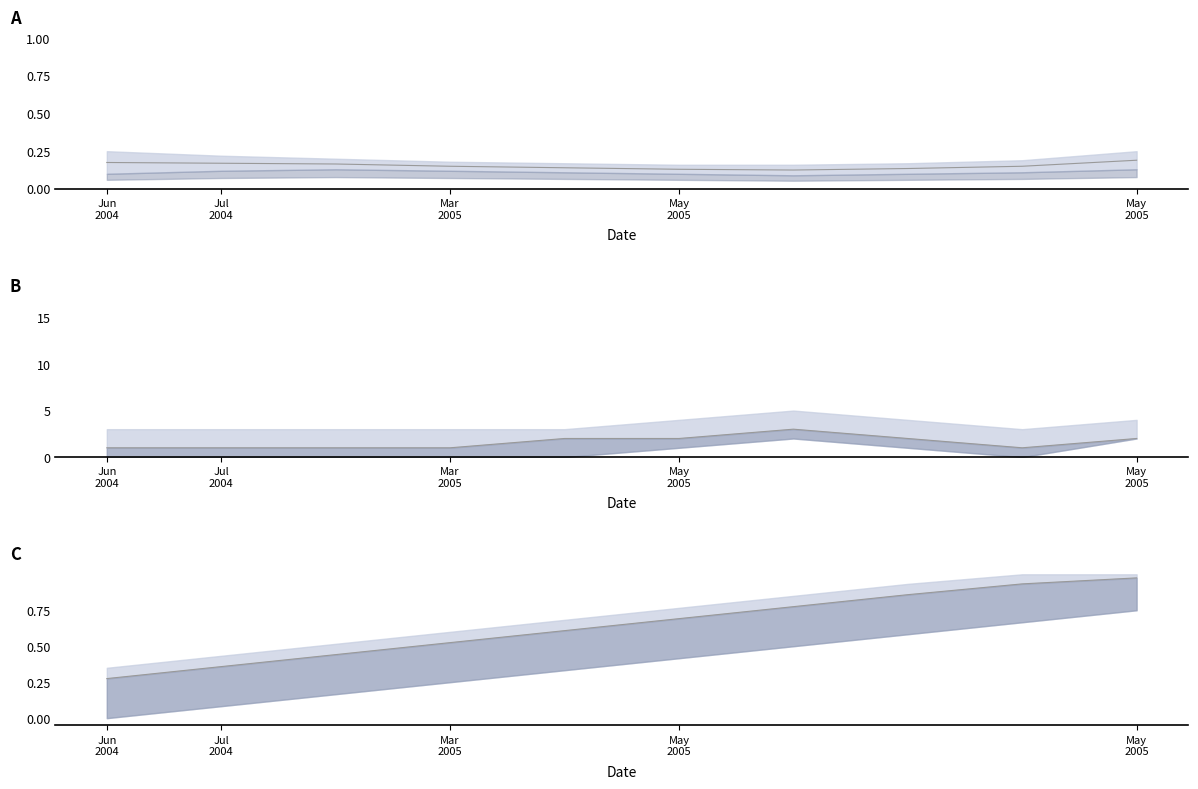

True or false: id_line_A has more than 2 points higher than both neighbors.

False